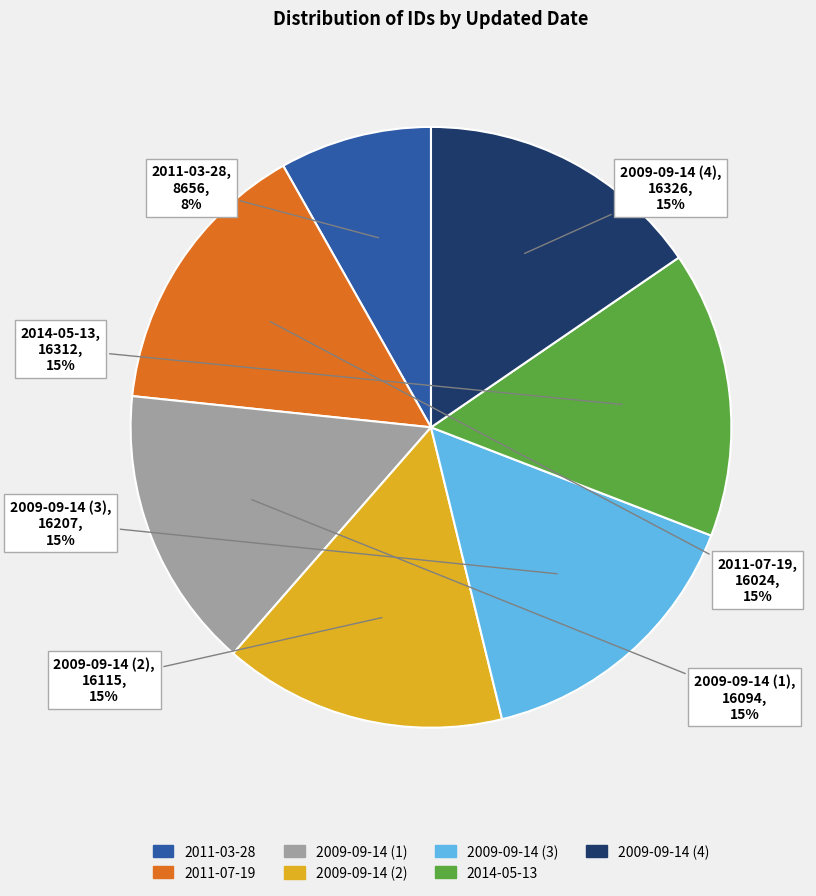

To the nearest percent, what is the average slice percentage?

14%